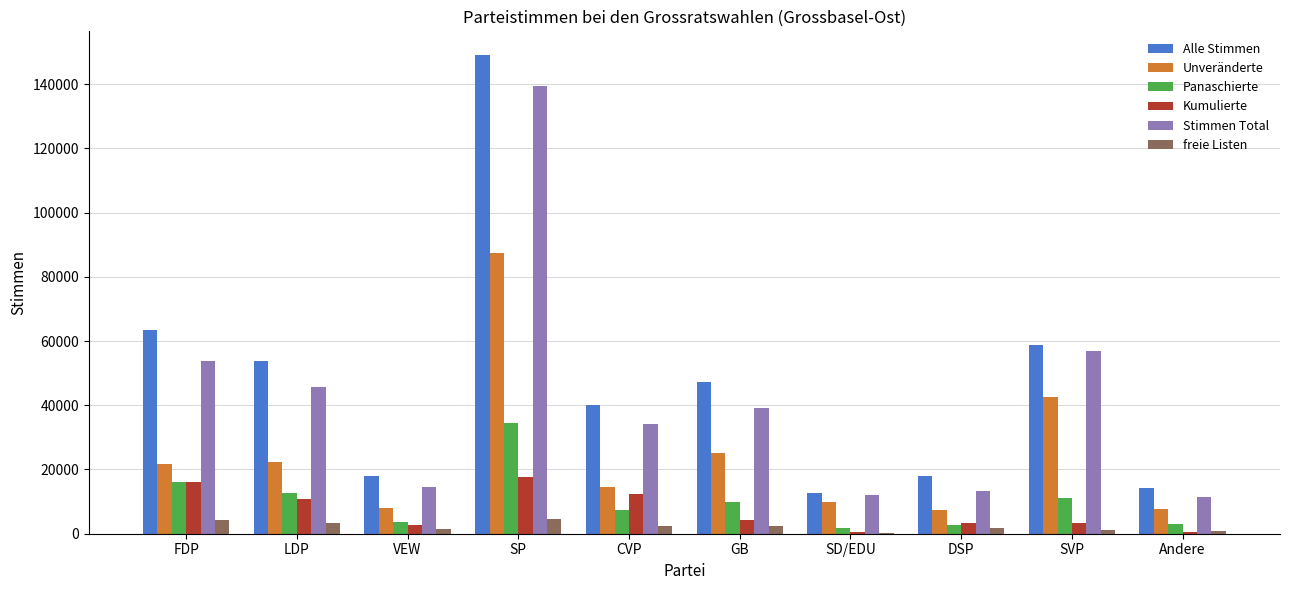

Are the bars horizontal?

No